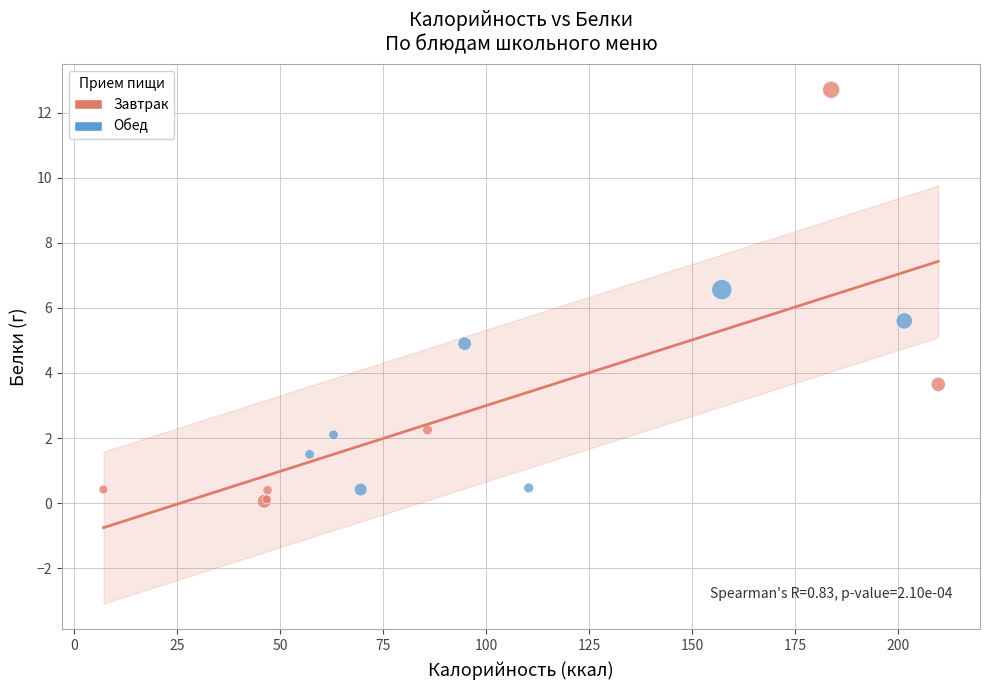

Which series contains the lowest Y value?

Завтрак